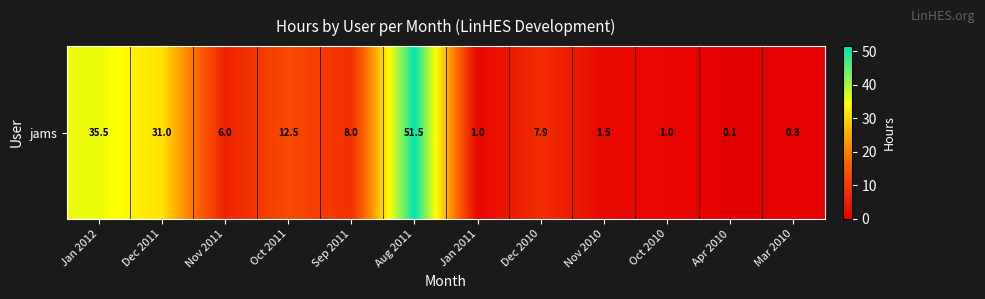

Between Dec 2011 and Jan 2011, which is larger?

Dec 2011